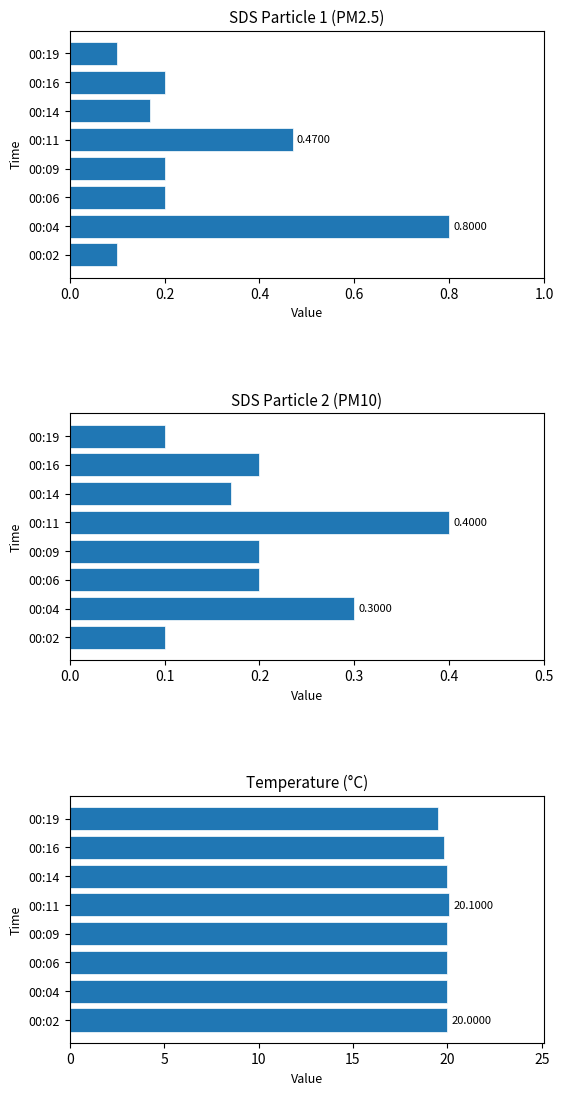

Reading right to left, transcribe all the data shown in this chart.

SDS Particle 1 (PM2.5): 0.1	0.2	0.2	0.5	0.2	0.2	0.8	0.1
SDS Particle 2 (PM10): 0.1	0.2	0.2	0.4	0.2	0.2	0.3	0.1
Temperature (°C): 19.5	19.8	20.0	20.1	20.0	20.0	20.0	20.0